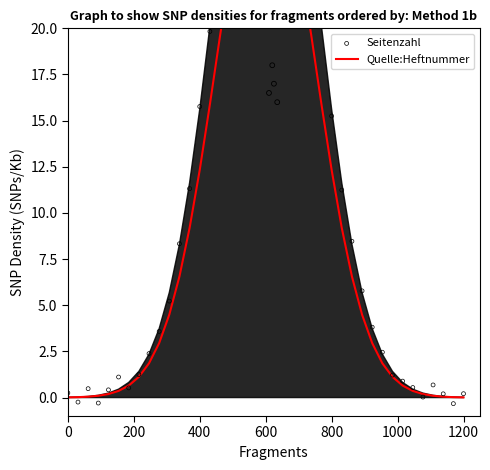

What are all the series names shown in the legend?

Quelle:Heftnummer, Seitenzahl